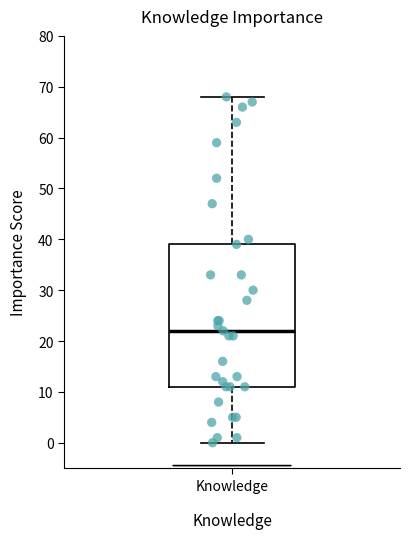

Transcribe this box plot: give where the median line is, the range the box spans, and where the two whiskers end, as read against the y-axis. The values are not printed on the chart, so give them approximately, as read against the axis.

median 22, box 11 to 39, whiskers 0 to 68